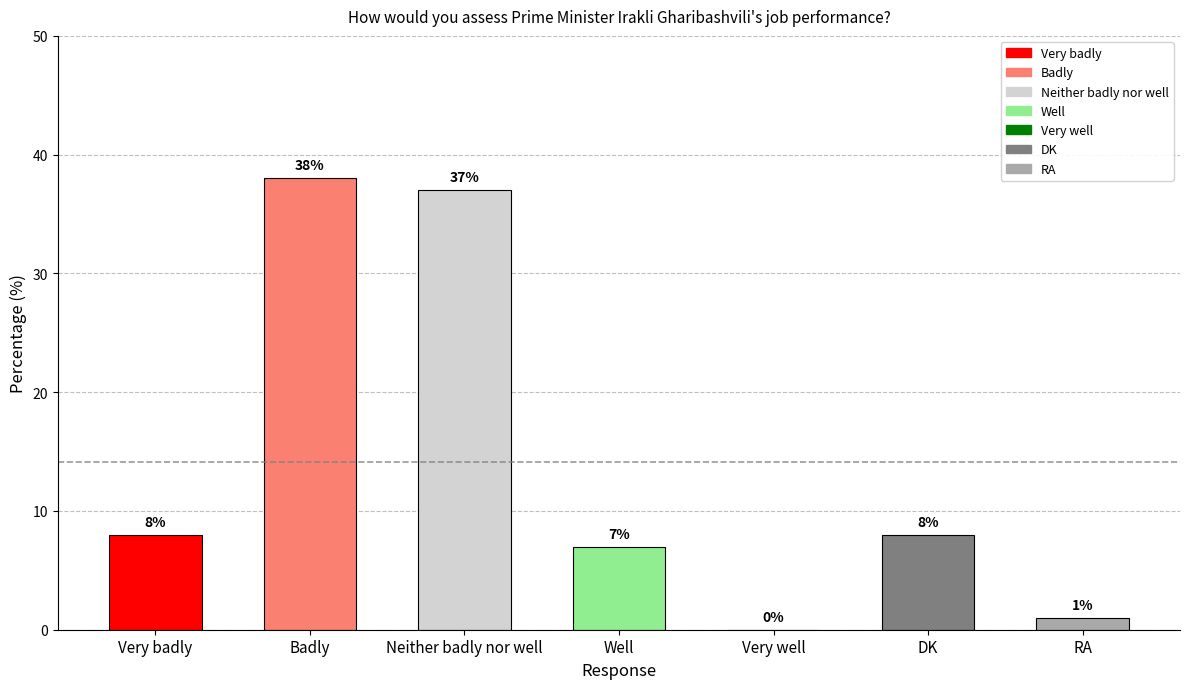

How many categories are shown in the chart?

7